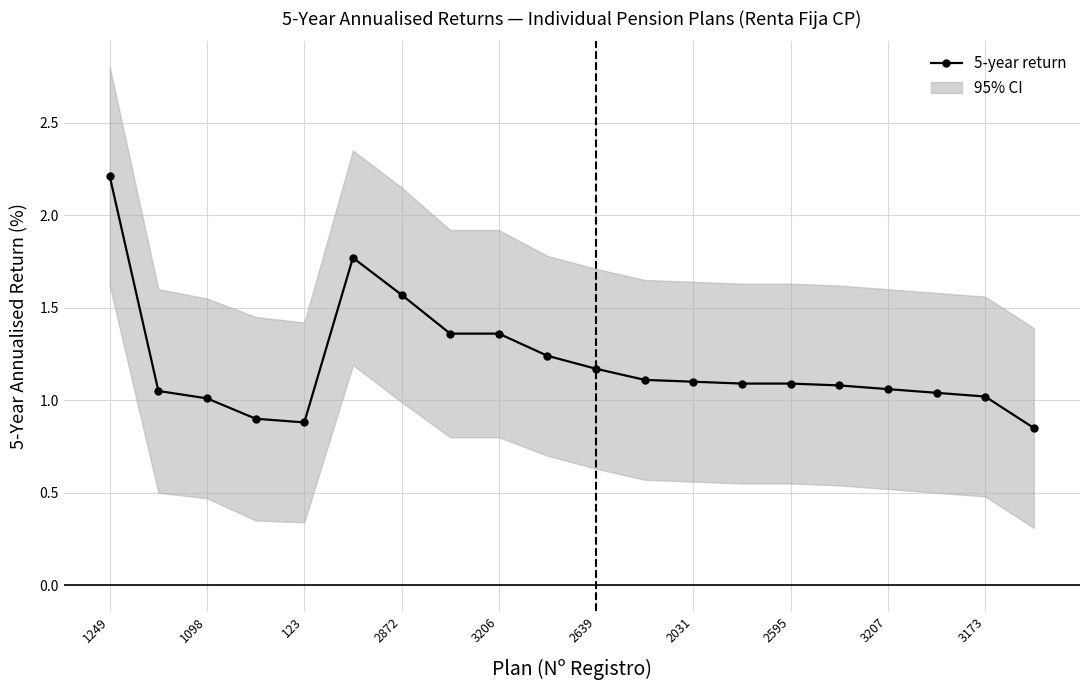

What is the greatest value displayed?

2.2